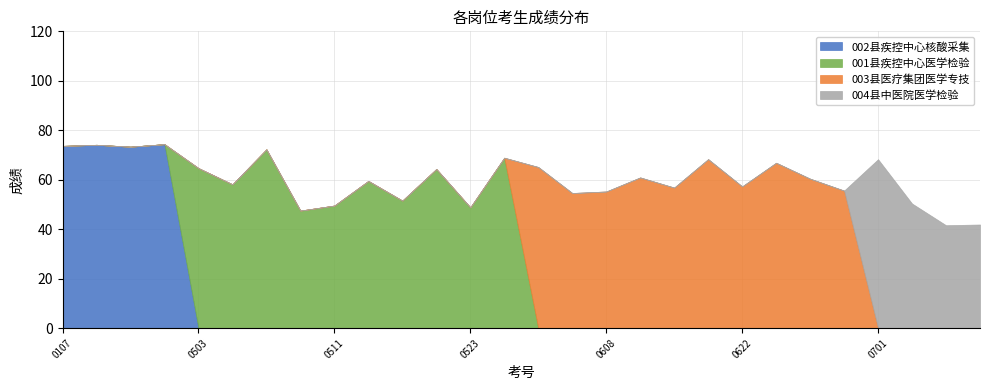

Reading left to right, what are all the values shown in this chart?

002县疾控中心核酸采集: 111111110107=73.7	111111110203=74.1	111111110210=73.4	111111110310=74.4	111111110503=0.0	111111110504=0.0	111111110508=0.0	111111110509=0.0	111111110511=0.0	111111110513=0.0	111111110517=0.0	111111110518=0.0	111111110523=0.0	111111110524=0.0	111111110602=0.0	111111110603=0.0	111111110608=0.0	111111110611=0.0	111111110617=0.0	111111110621=0.0	111111110622=0.0	111111110623=0.0	111111110625=0.0	111111110626=0.0	111111110701=0.0	111111110704=0.0	111111110708=0.0	111111110710=0.0
001县疾控中心医学检验: 111111110107=0.0	111111110203=0.0	111111110210=0.0	111111110310=0.0	111111110503=64.7	111111110504=58.1	111111110508=72.3	111111110509=47.5	111111110511=49.6	111111110513=59.5	111111110517=51.6	111111110518=64.3	111111110523=48.8	111111110524=68.9	111111110602=0.0	111111110603=0.0	111111110608=0.0	111111110611=0.0	111111110617=0.0	111111110621=0.0	111111110622=0.0	111111110623=0.0	111111110625=0.0	111111110626=0.0	111111110701=0.0	111111110704=0.0	111111110708=0.0	111111110710=0.0
003县医疗集团医学专技: 111111110107=0.0	111111110203=0.0	111111110210=0.0	111111110310=0.0	111111110503=0.0	111111110504=0.0	111111110508=0.0	111111110509=0.0	111111110511=0.0	111111110513=0.0	111111110517=0.0	111111110518=0.0	111111110523=0.0	111111110524=0.0	111111110602=65.1	111111110603=54.6	111111110608=55.2	111111110611=60.9	111111110617=56.8	111111110621=68.3	111111110622=57.3	111111110623=66.9	111111110625=60.4	111111110626=55.6	111111110701=0.0	111111110704=0.0	111111110708=0.0	111111110710=0.0
004县中医院医学检验: 111111110107=0.0	111111110203=0.0	111111110210=0.0	111111110310=0.0	111111110503=0.0	111111110504=0.0	111111110508=0.0	111111110509=0.0	111111110511=0.0	111111110513=0.0	111111110517=0.0	111111110518=0.0	111111110523=0.0	111111110524=0.0	111111110602=0.0	111111110603=0.0	111111110608=0.0	111111110611=0.0	111111110617=0.0	111111110621=0.0	111111110622=0.0	111111110623=0.0	111111110625=0.0	111111110626=0.0	111111110701=68.3	111111110704=50.4	111111110708=41.6	111111110710=41.9